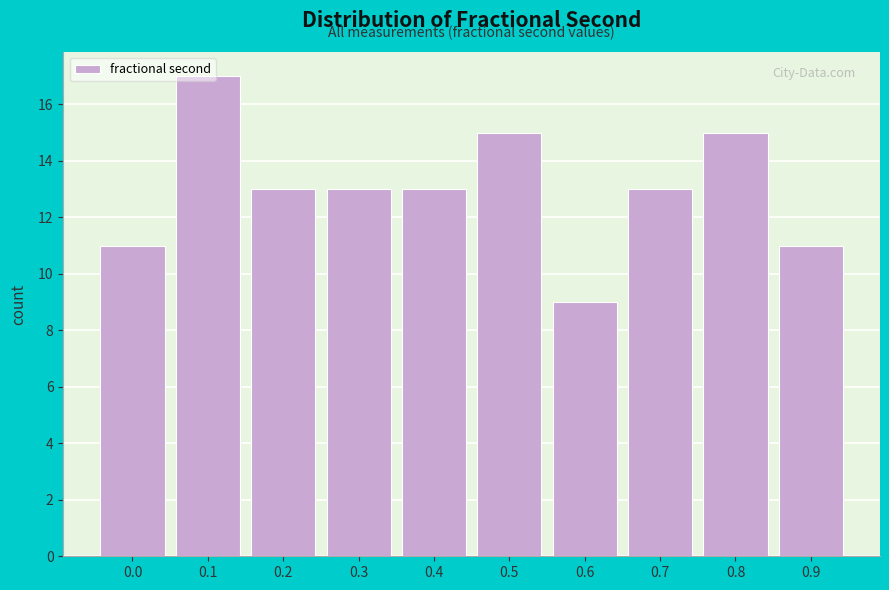

What is the ratio of the value at 0.8 to the value at 0.1?

0.9